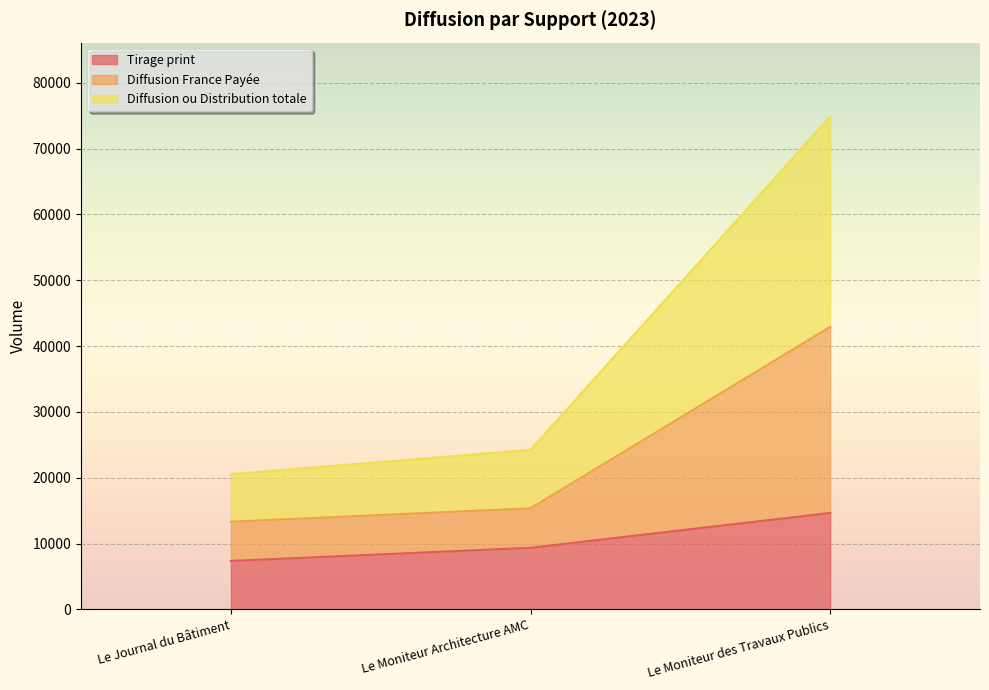

List the labels in order of Tirage print value, smallest first.

Le Journal du Bâtiment, Le Moniteur Architecture AMC, Le Moniteur des Travaux Publics